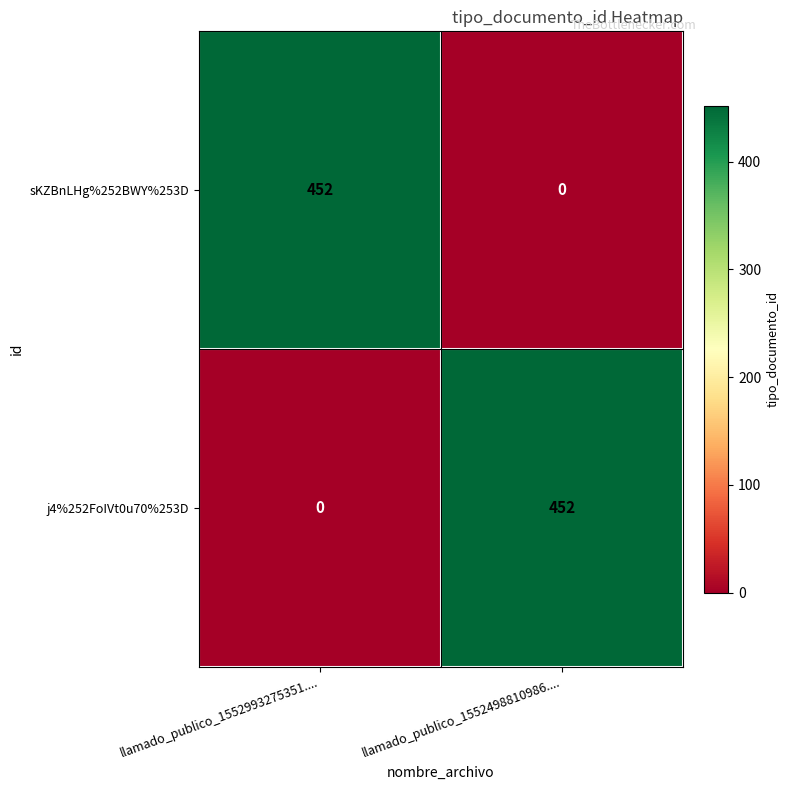

At which label is j4%252FoIVt0u70%253D closest to 226?

llamado_publico_1552993275351....